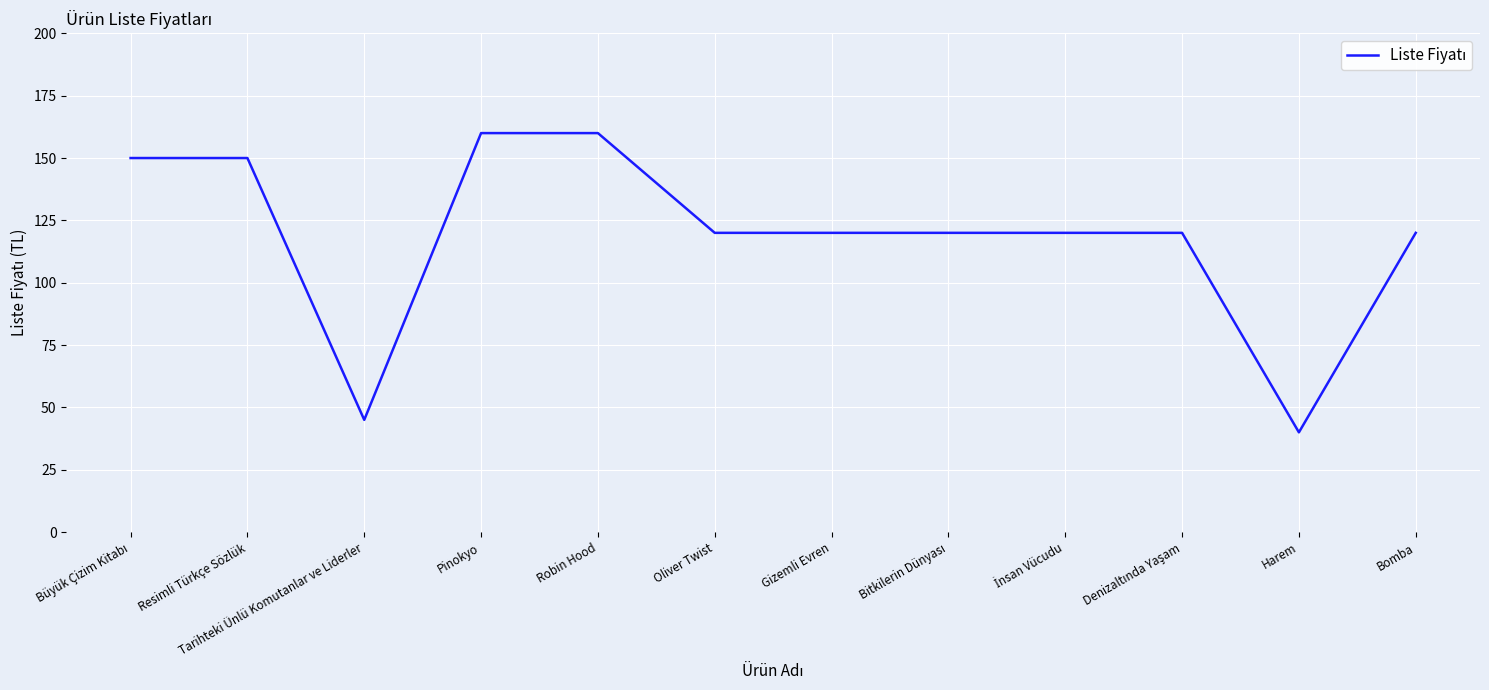

Reading left to right, transcribe all the data shown in this chart.

150	150	45	160	160	120	120	120	120	120	40	120